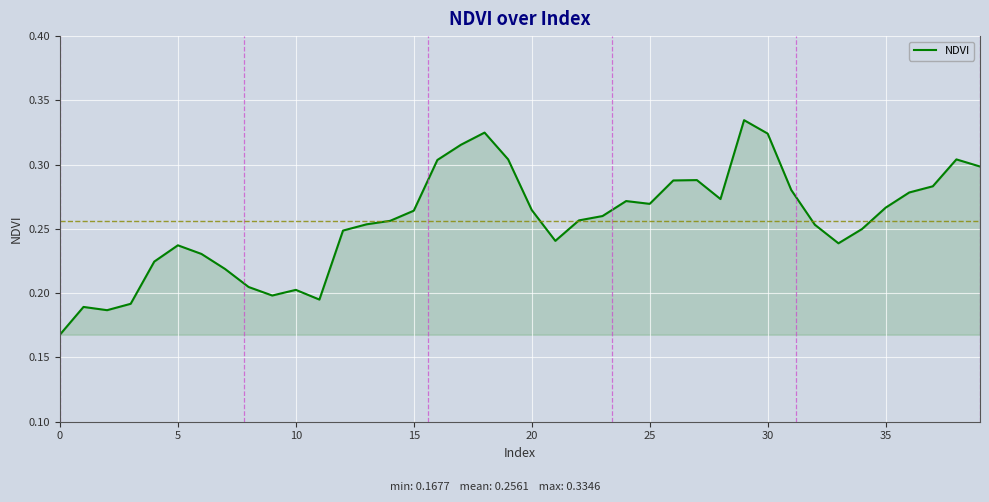

Is it true that the value at 5 is 0.3?

False